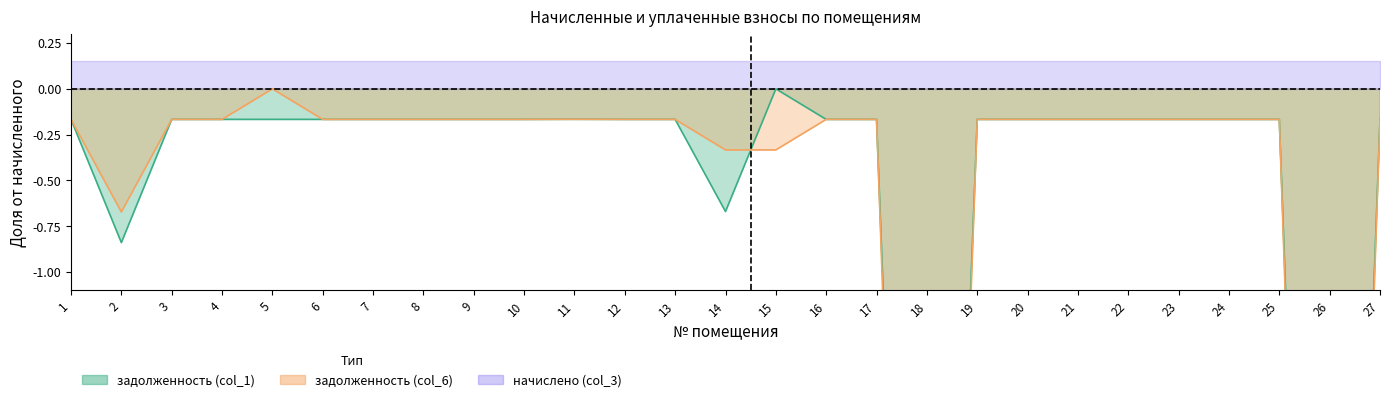

Does the chart display data point markers on the line(s)?

No